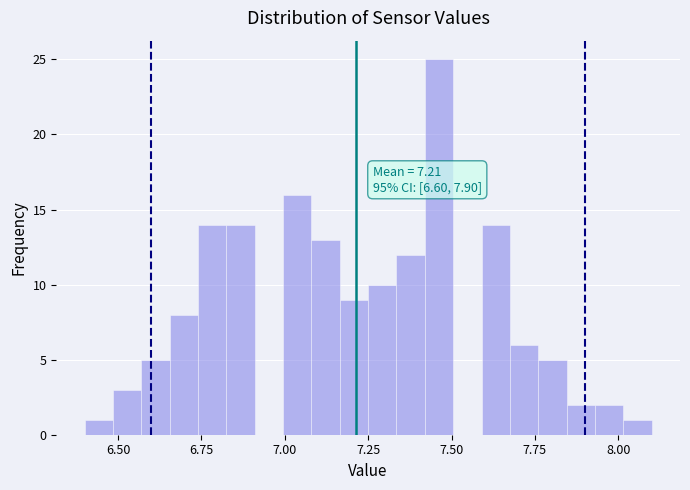

Around what value on the x-axis is the tallest bar? Give the approximate position of its centre, as read against the axis.

7.45